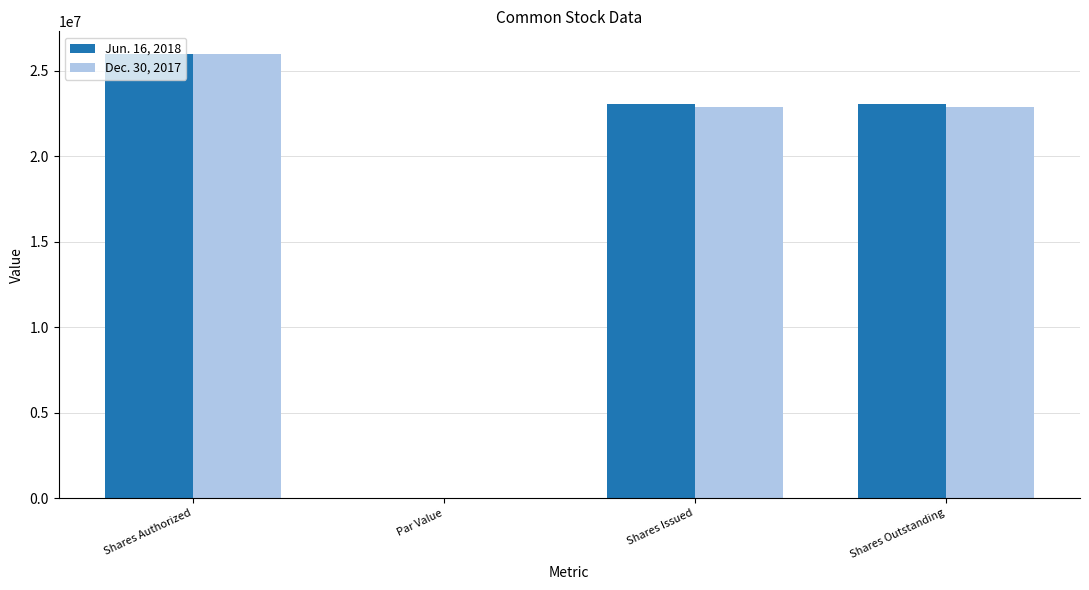

Between Shares Authorized and Shares Outstanding, which series saw the biggest shift?

Dec. 30, 2017